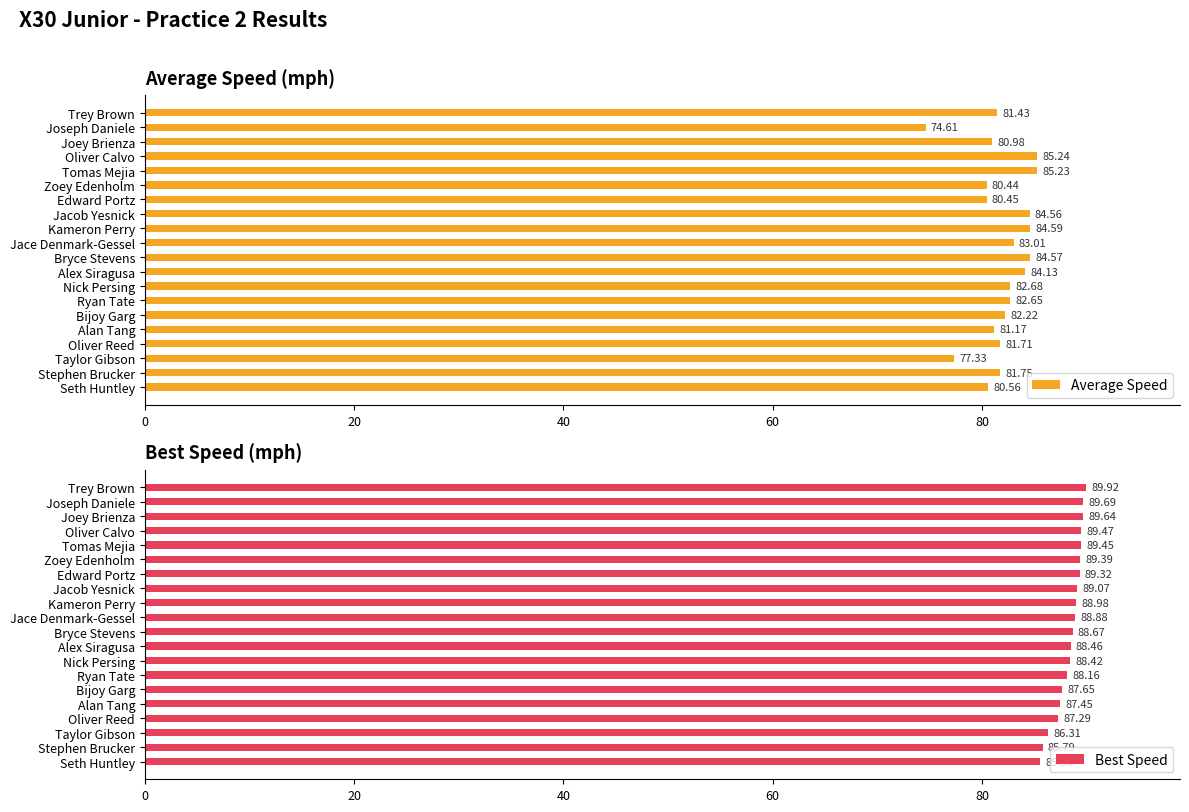

How many bars are there in total?

40